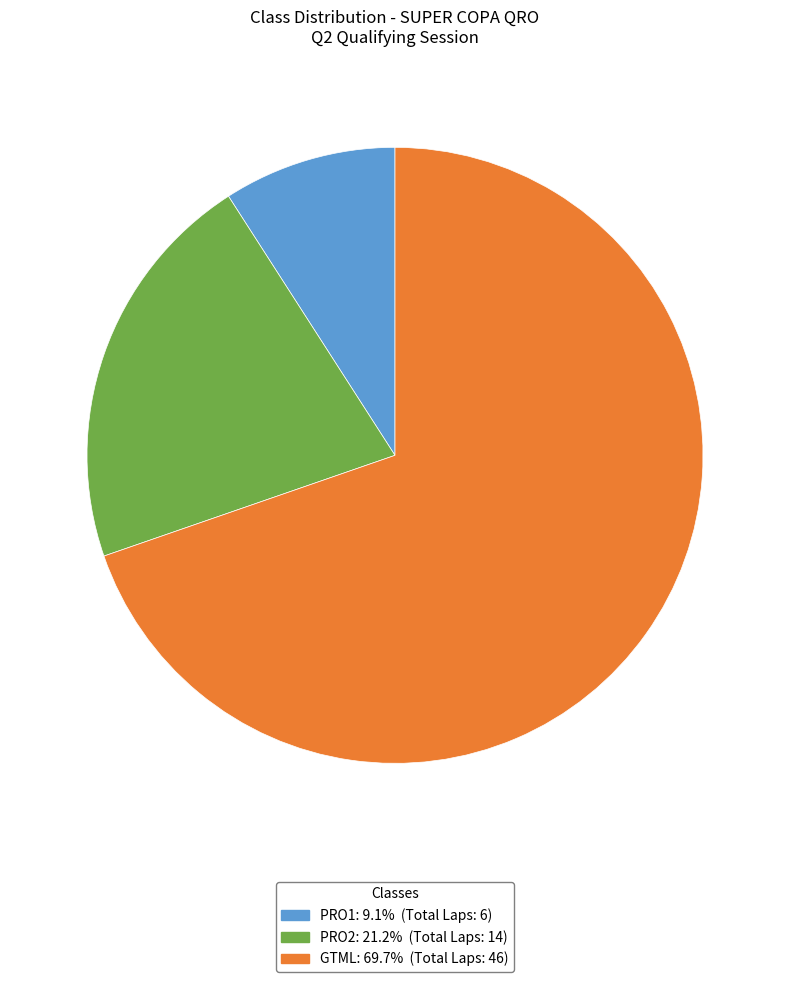

What is the ratio of the value at PRO2 to the value at GTML?

0.3